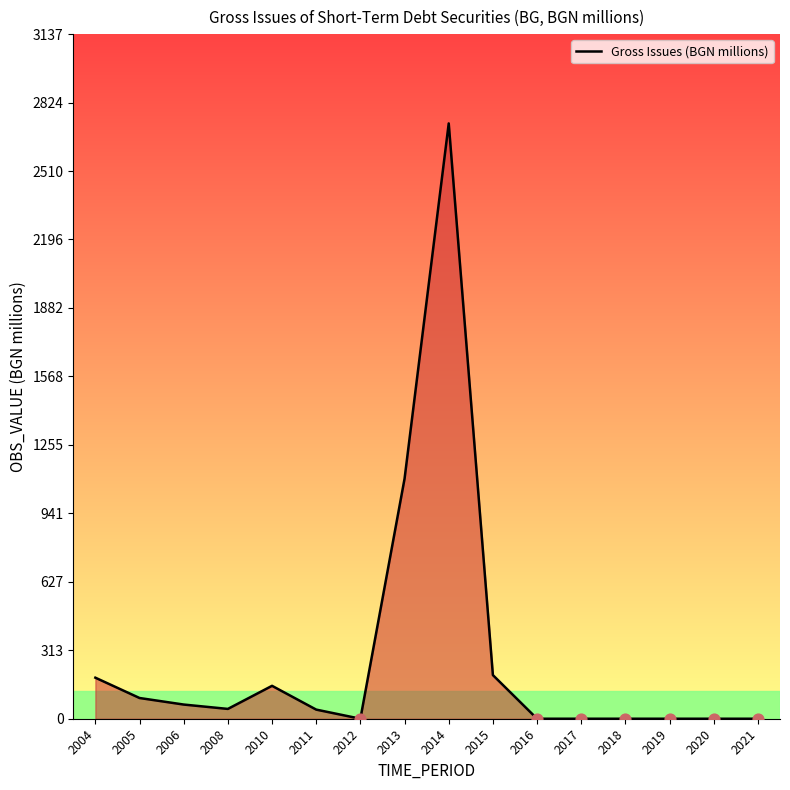

Where is the data nearest to the value 1364?

2013